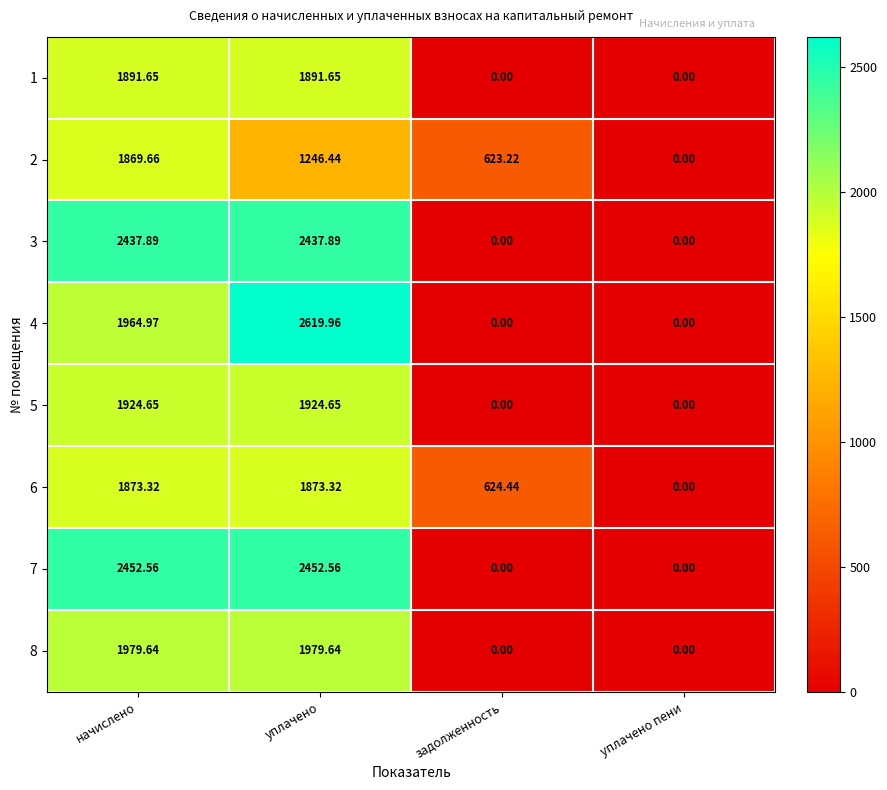

How many distinct data groups are displayed?

8